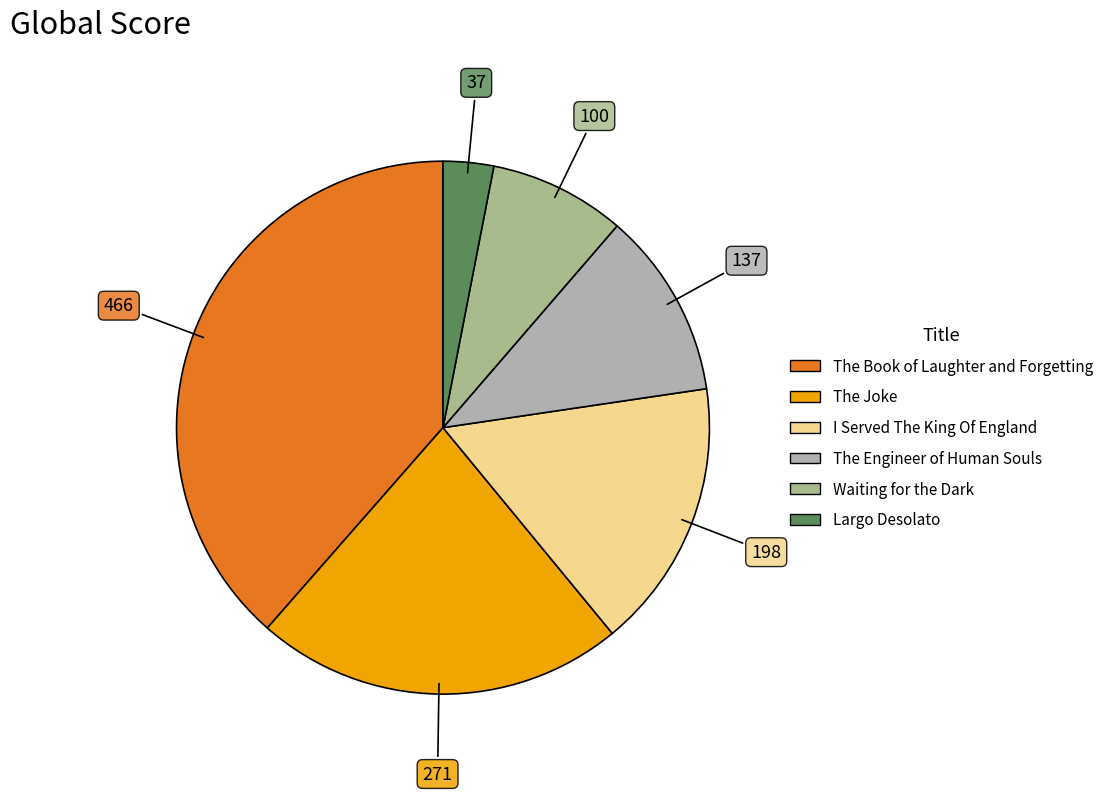

Is it true that I Served The King Of England is 23% of the pie?

False